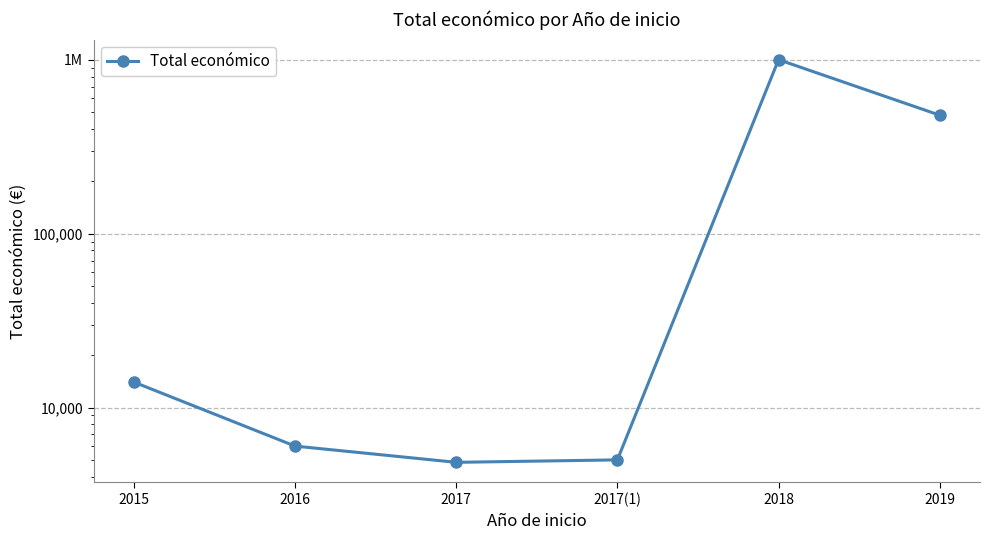

Which has a higher value, 2017(1) or 2015?

2015